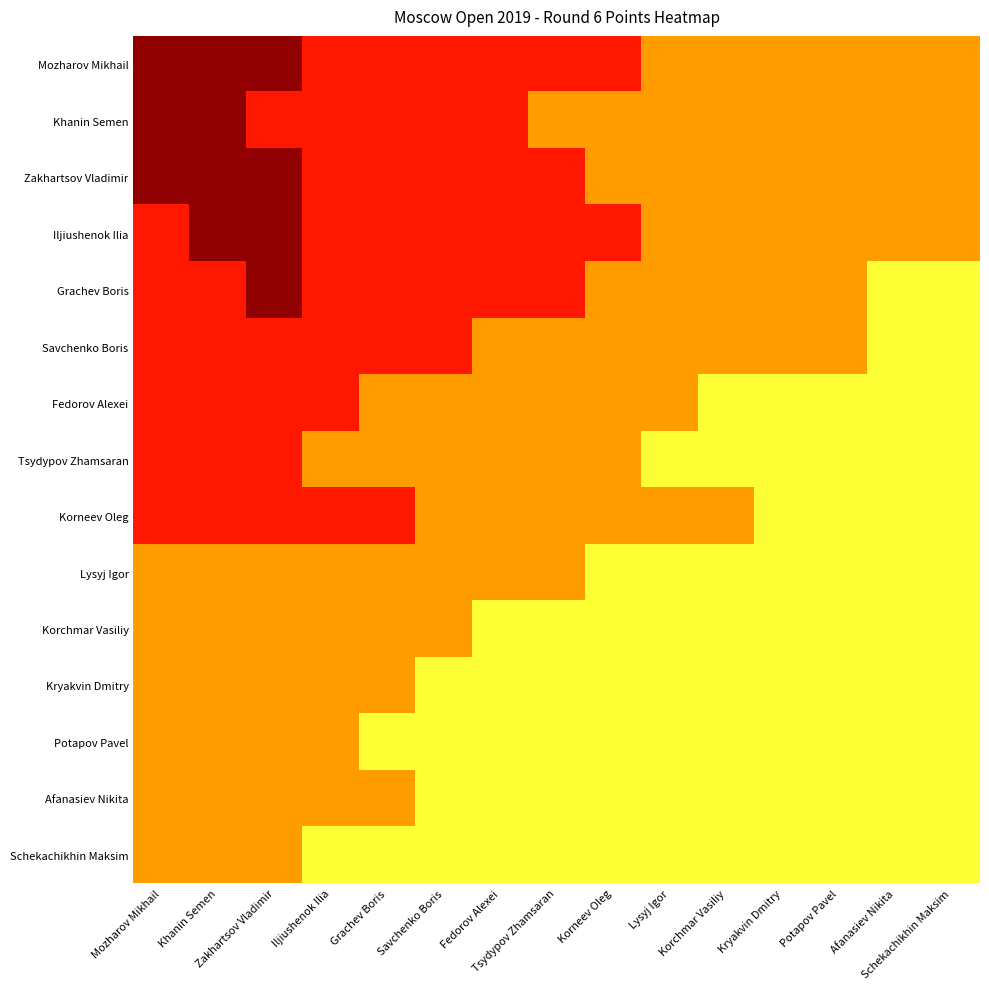

At which category is the sum across all series the highest?

Khanin Semen